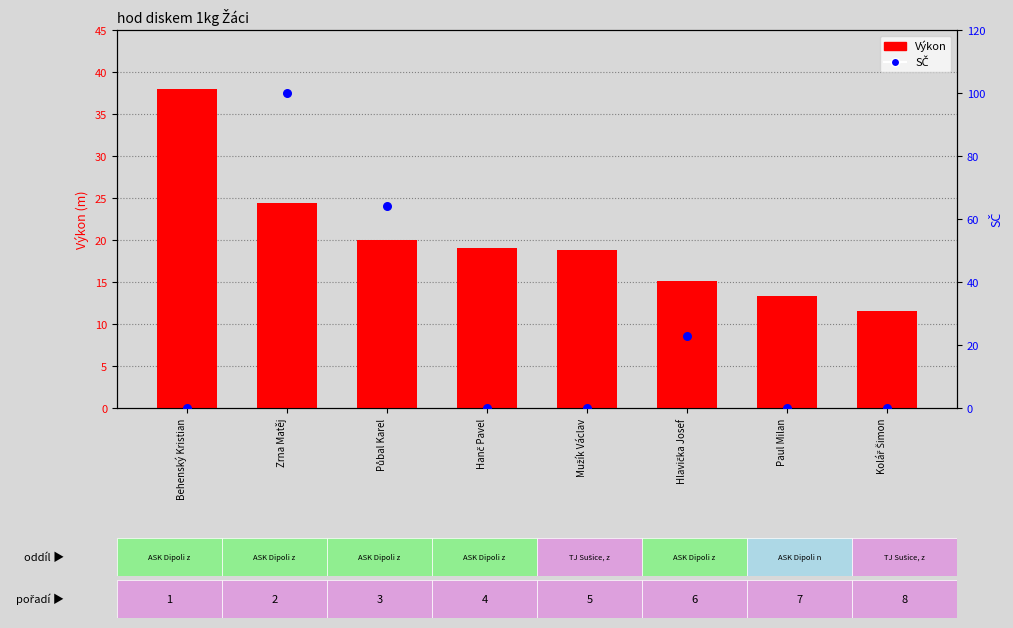

Is the value of Výkon at Mužík Václav greater than the value of SČ at Kolář Šimon?

Yes